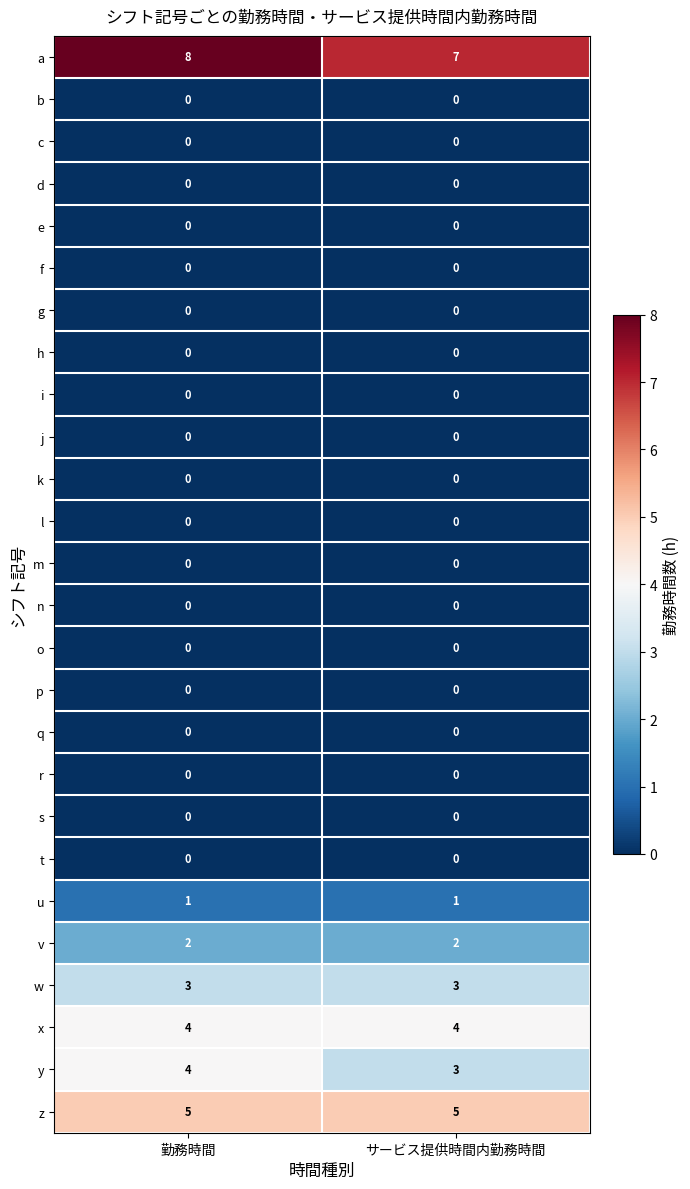

Is it true that s equals 0 at サービス提供時間内勤務時間?

True